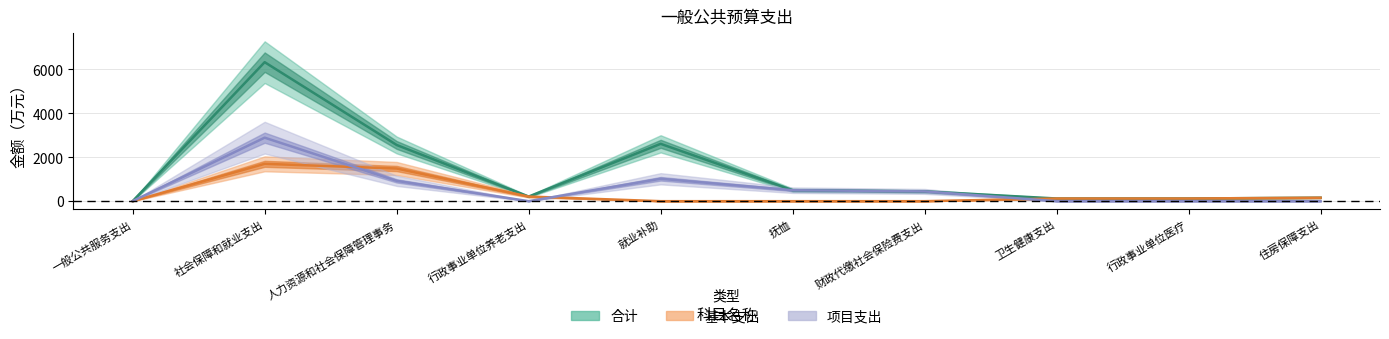

Between 一般公共服务支出 and 行政事业单位医疗, which series saw the biggest shift?

基本支出